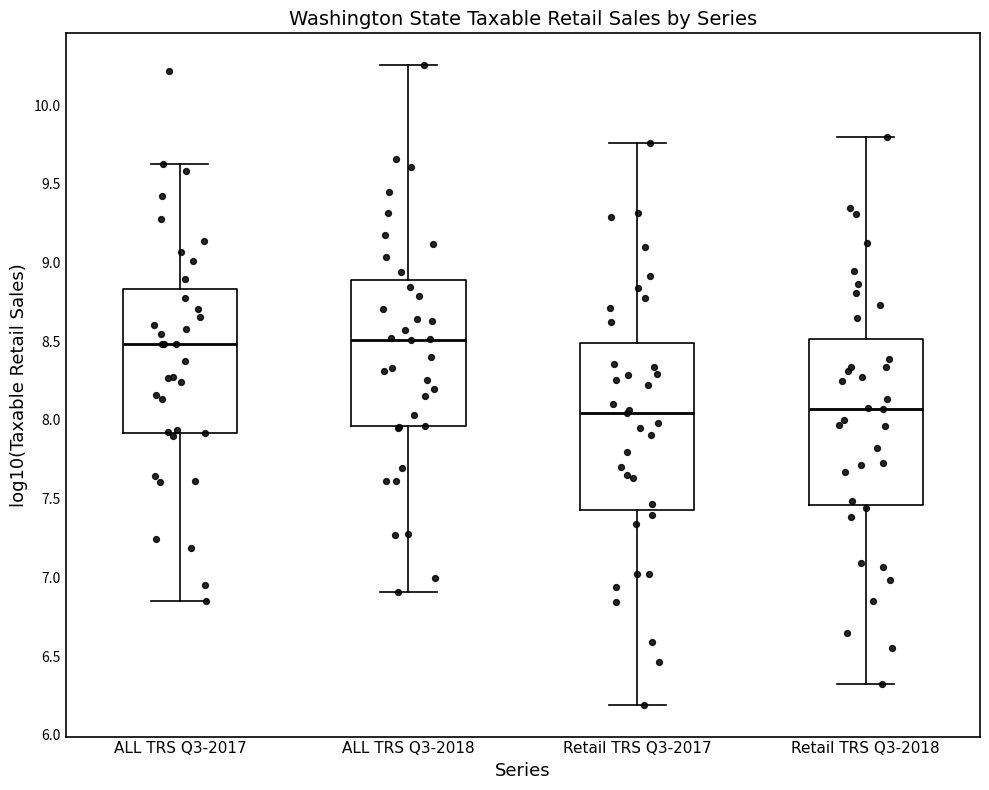

Reading left to right, read every box against the y-axis: the position of its median line, the range the box covers, and the ends of its whiskers. The values are not printed on the chart, so give them approximately, as read against the axis.

ALL TRS Q3-2017: median 8.50, box 7.90 to 8.85, whiskers 6.85 to 9.65
ALL TRS Q3-2018: median 8.50, box 7.95 to 8.90, whiskers 6.90 to 10.25
Retail TRS Q3-2017: median 8.05, box 7.45 to 8.50, whiskers 6.20 to 9.75
Retail TRS Q3-2018: median 8.05, box 7.45 to 8.50, whiskers 6.30 to 9.80